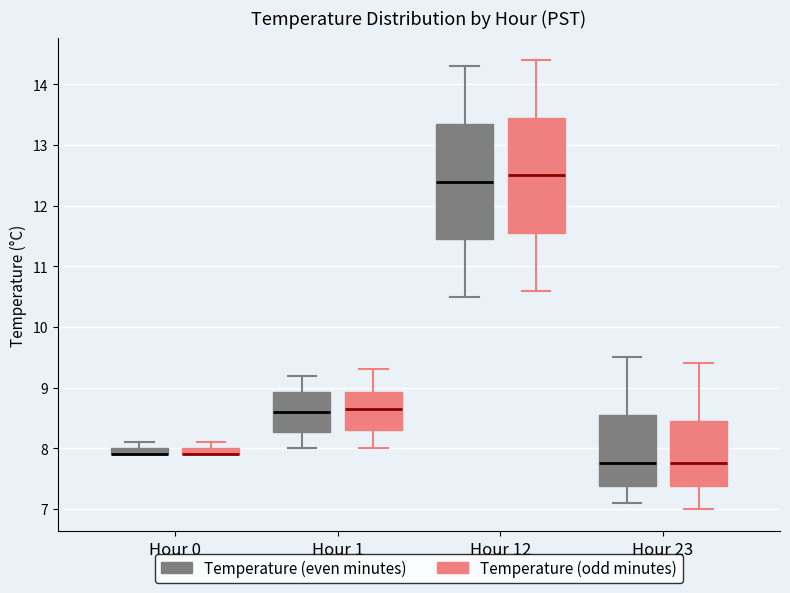

Where is the upper edge of the box for Hour 1 (Temperature (odd minutes)) on the y-axis? The values are not printed on the chart, so give them approximately, as read against the axis.

8.9